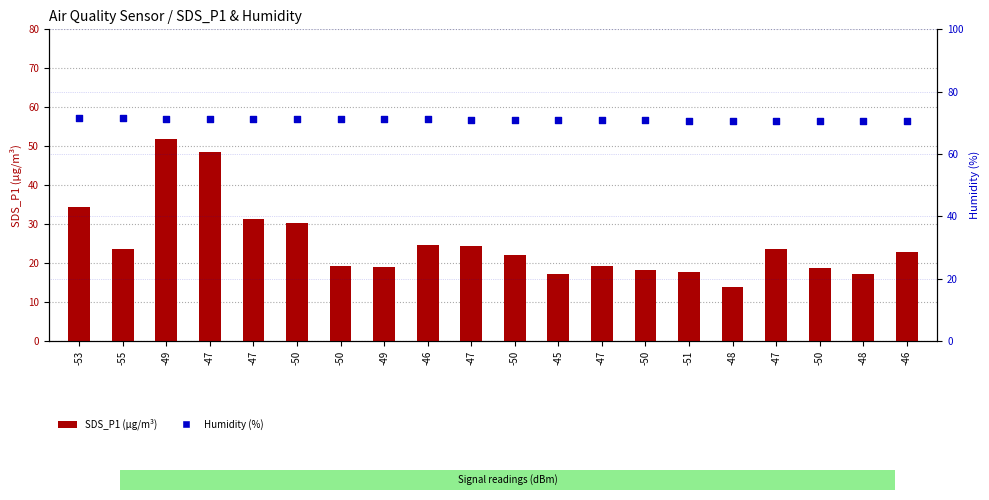

Which series has the widest spread of Y values?

SDS_P1